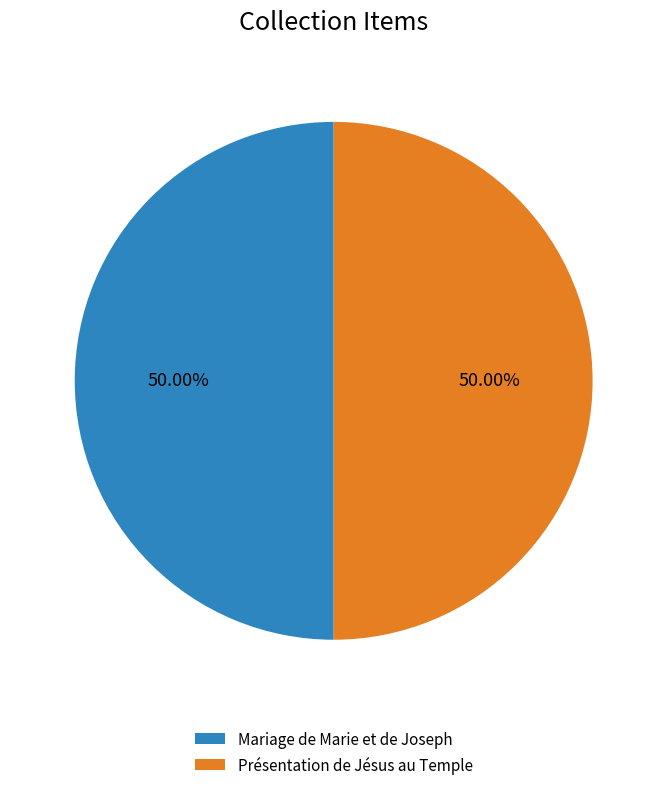

To the nearest percent, what portion does Mariage de Marie et de Joseph represent?

50%